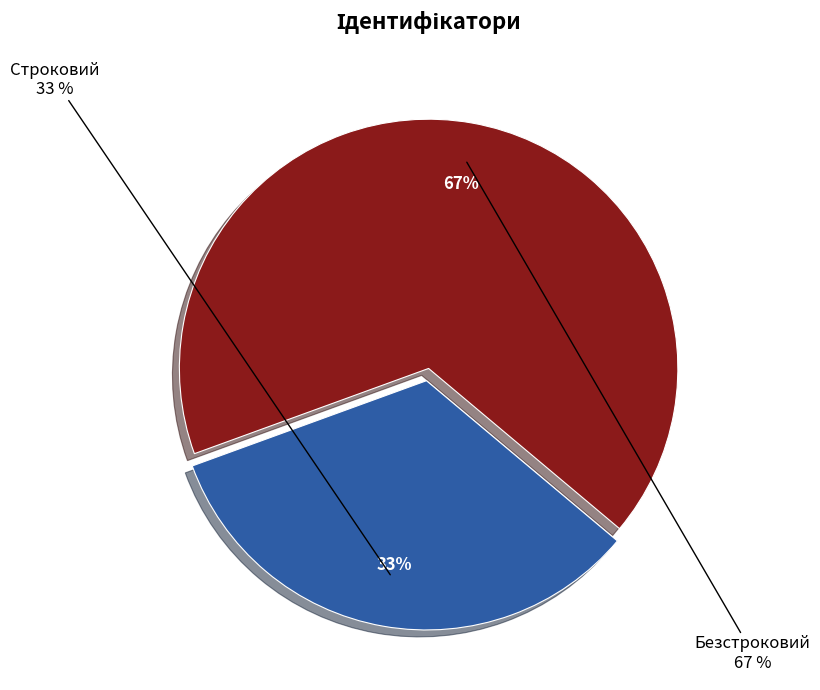

To the nearest percent, what percentage of the pie is Строковий?

33%